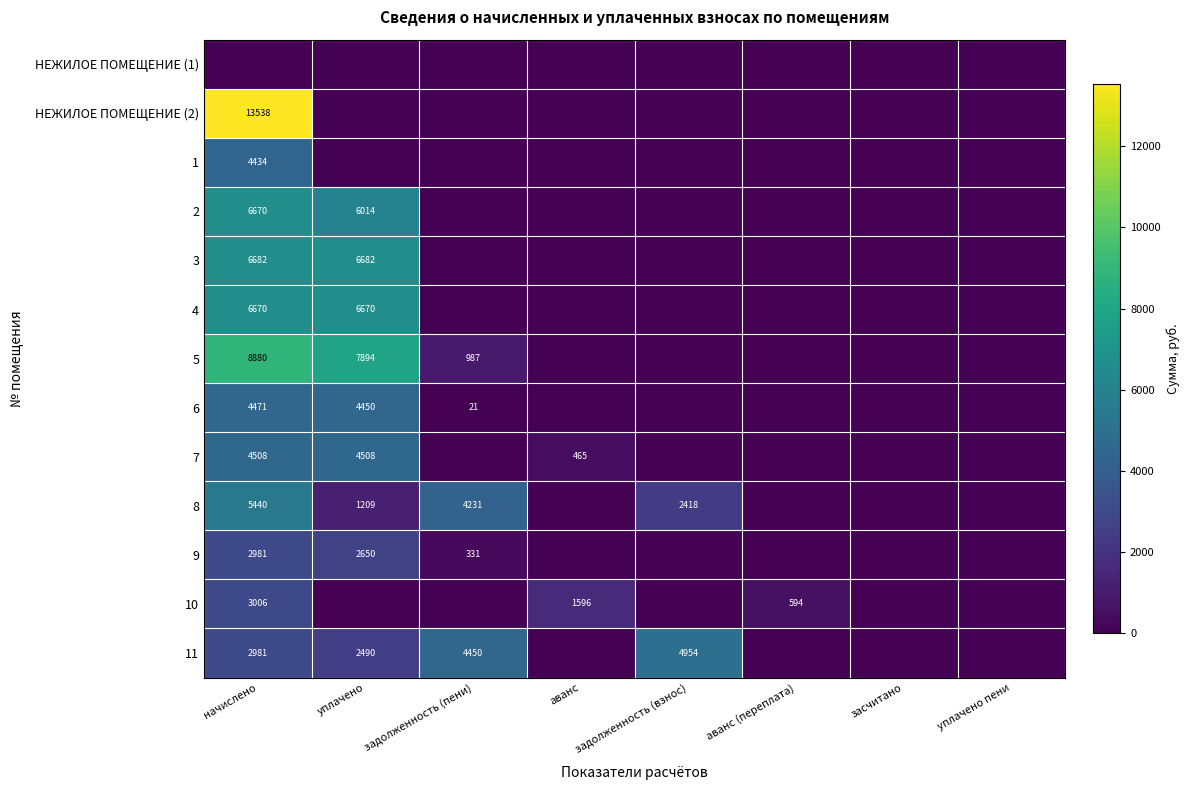

The value of 10 at начислено is 4401.4. True or false?

False